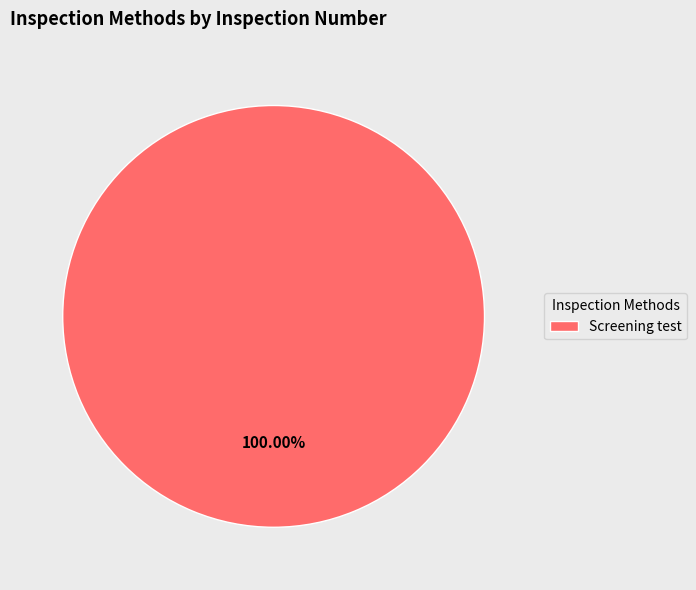

True or false: Screening test accounts for 100% of the total.

True